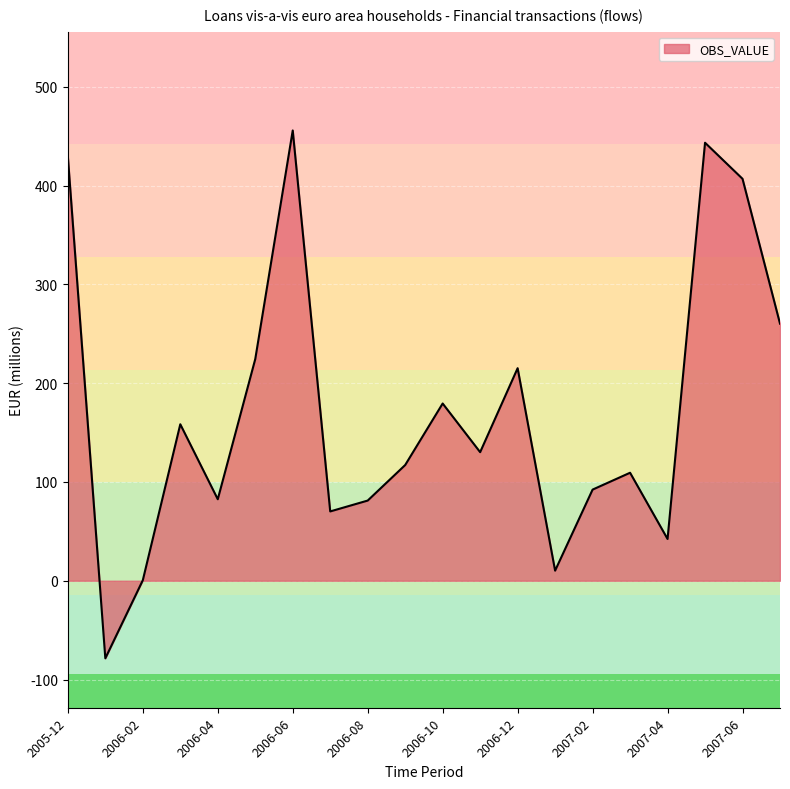

What is the maximum value shown in the chart?

455.7